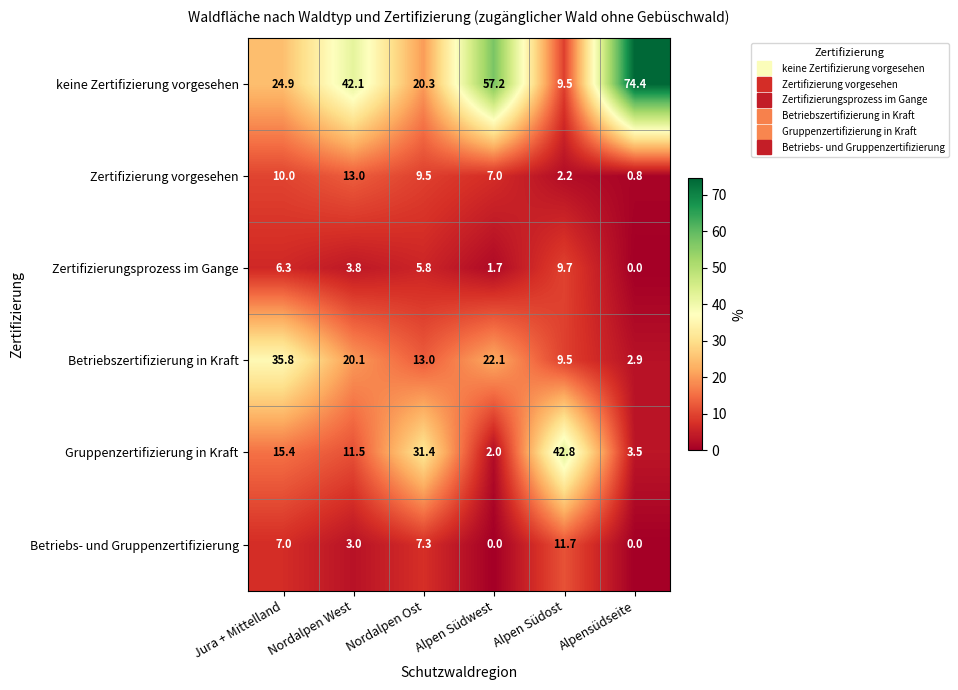

What is the approximate value of Betriebszertifizierung in Kraft at Nordalpen West?

20.1